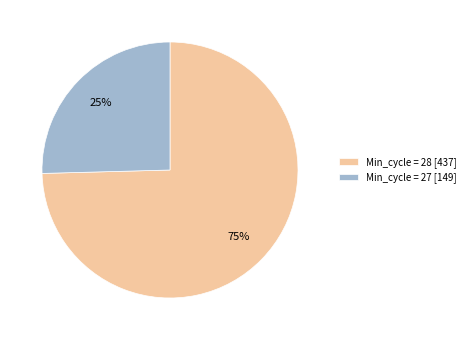

What percentage is the Min_cycle = 27 [149] slice, to the nearest percent?

25%